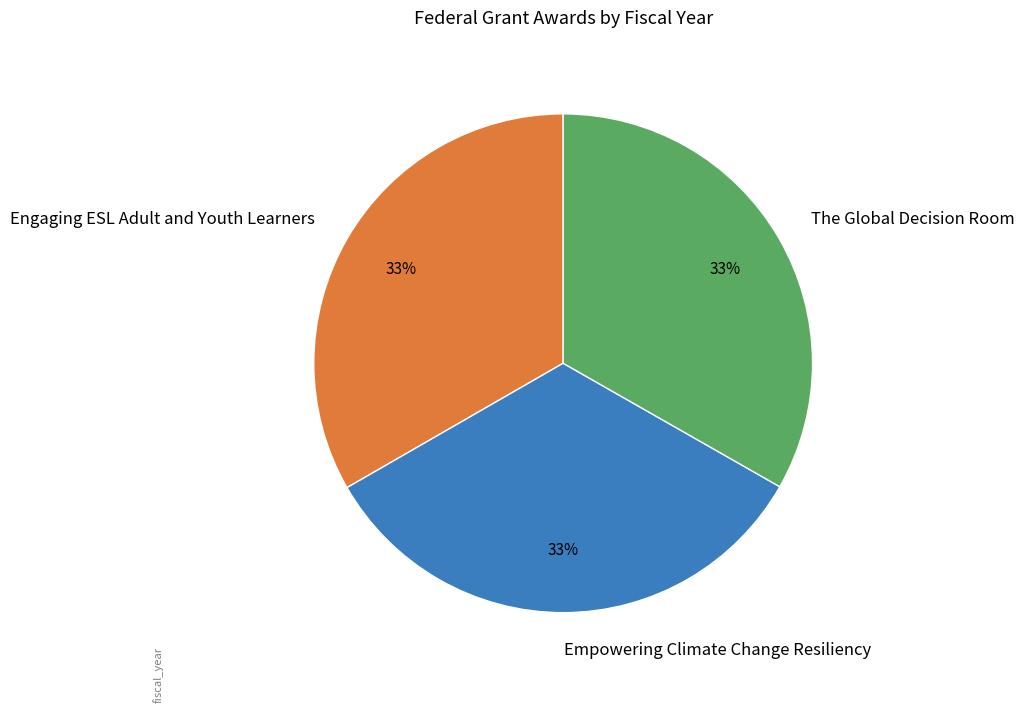

Is the sum of Empowering Climate Change Resiliency and Engaging ESL Adult and Youth Learners greater than half?

Yes